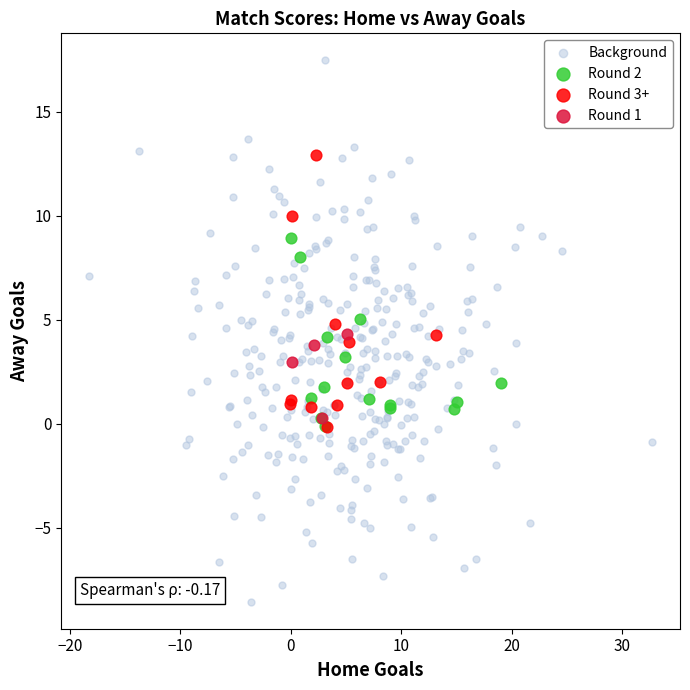

Which series has the widest spread of Y values?

Background